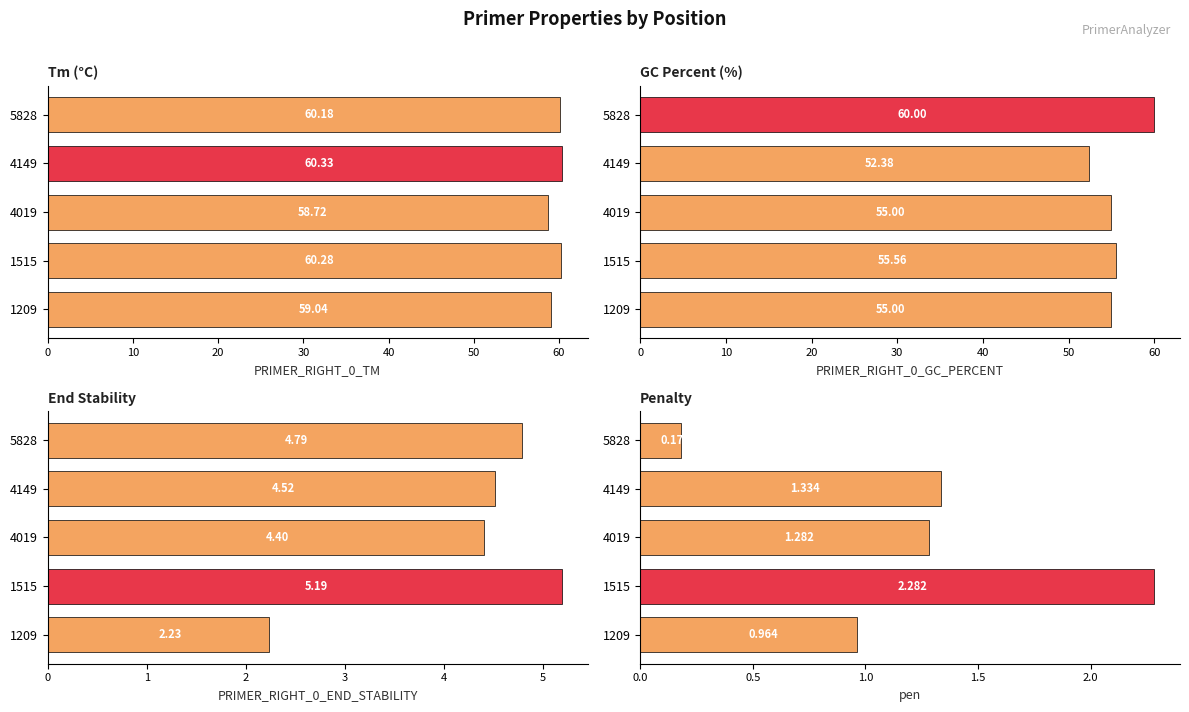

Which series has the widest spread of values?

PRIMER_RIGHT_0_GC_PERCENT